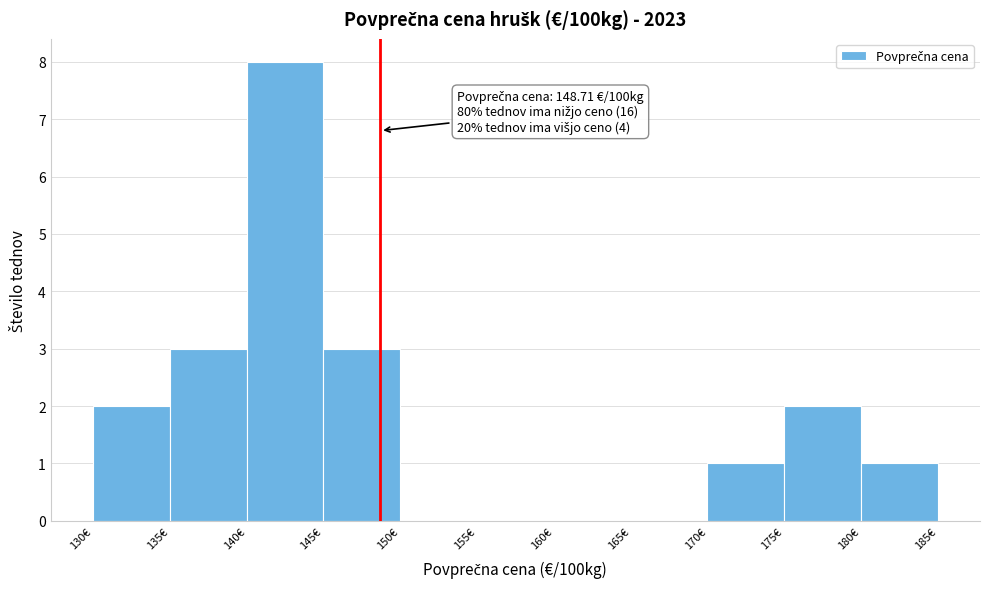

Over which range of the x-axis is the bar tallest?

140 to 145